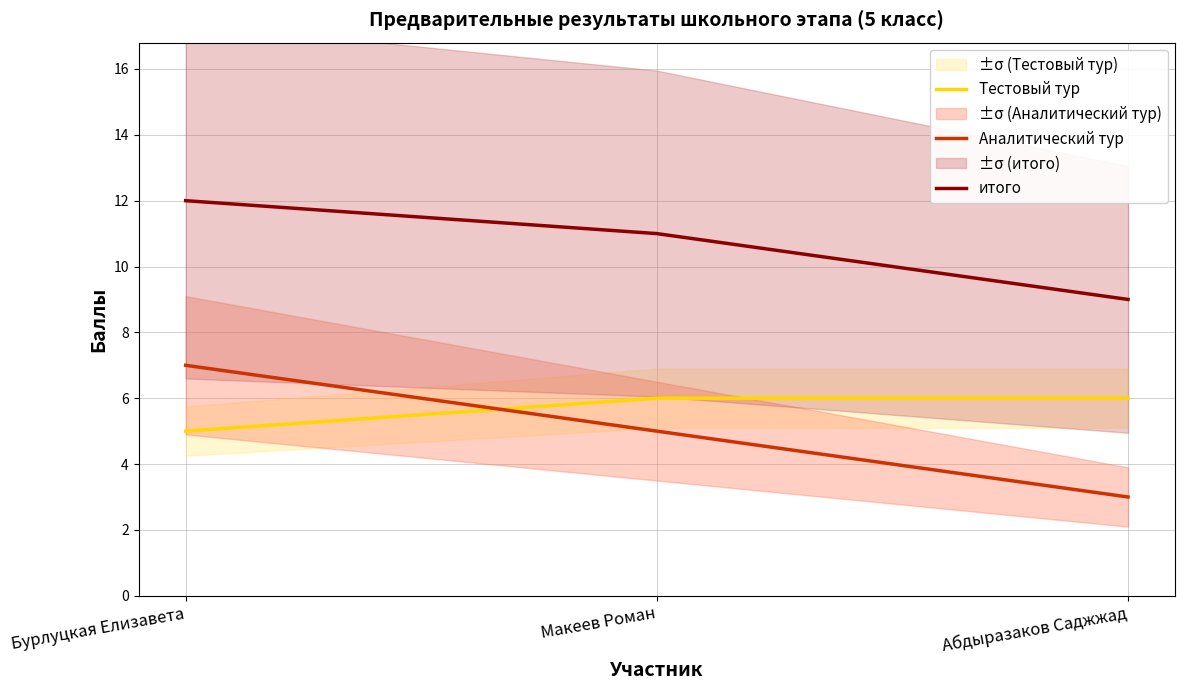

The итого series shows 12 at Бурлуцкая Елизавета. True or false?

True